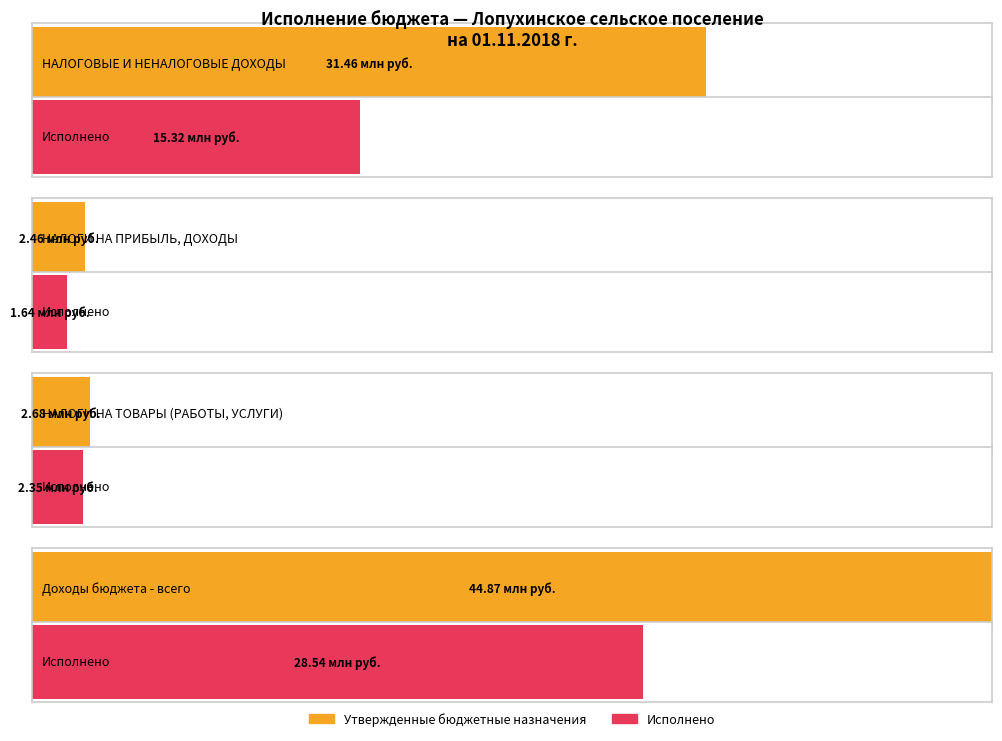

Are the bars grouped side by side (vs. stacked)?

Yes